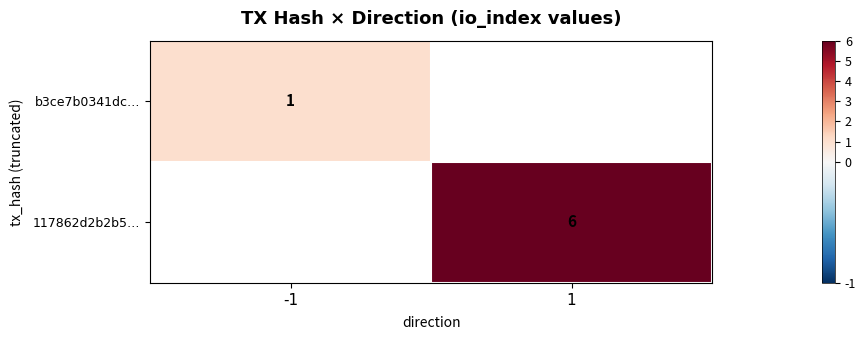

True or false: 117862d2b2b5… has a value of 2 at 1.

False